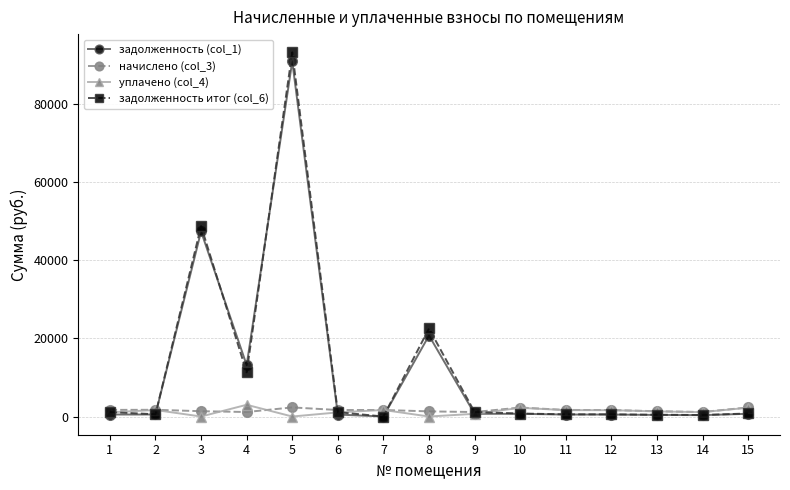

Which series has the widest spread of values?

задолженность итог (col_6)